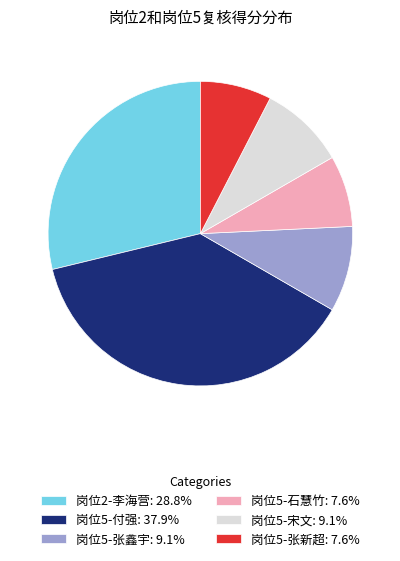

Do 岗位2-李海营: 28.8% and 岗位5-张新超: 7.6% together represent more than half of the pie?

No